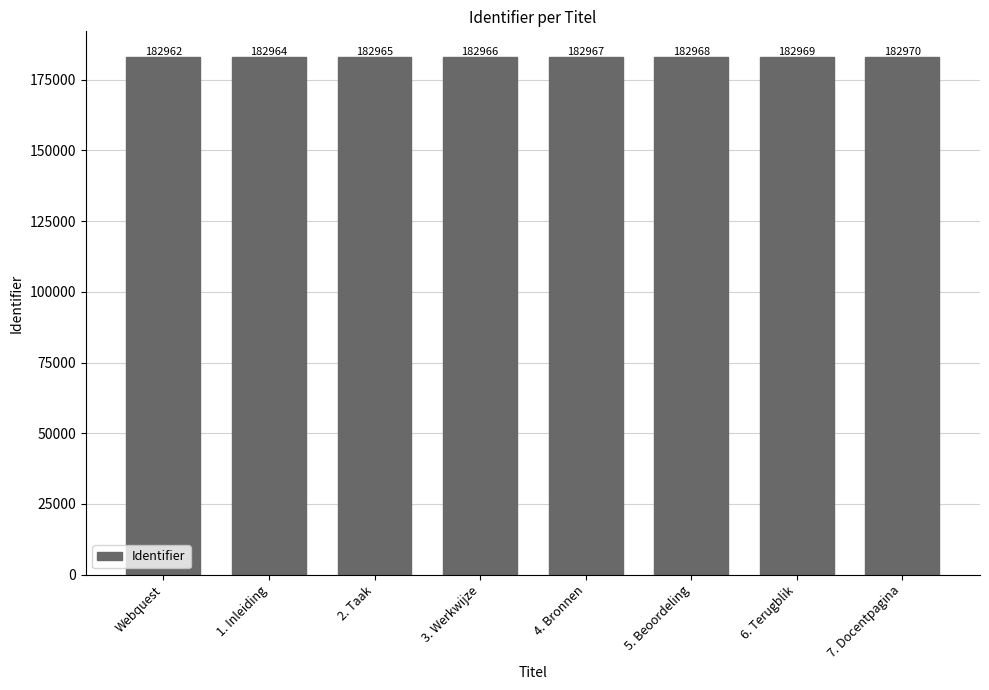

Does the chart contain any negative values?

No